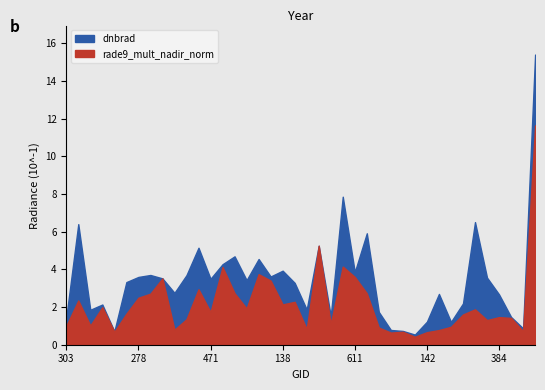

List the series in order of their overall mean, highest first.

dnbrad, rade9_mult_nadir_norm